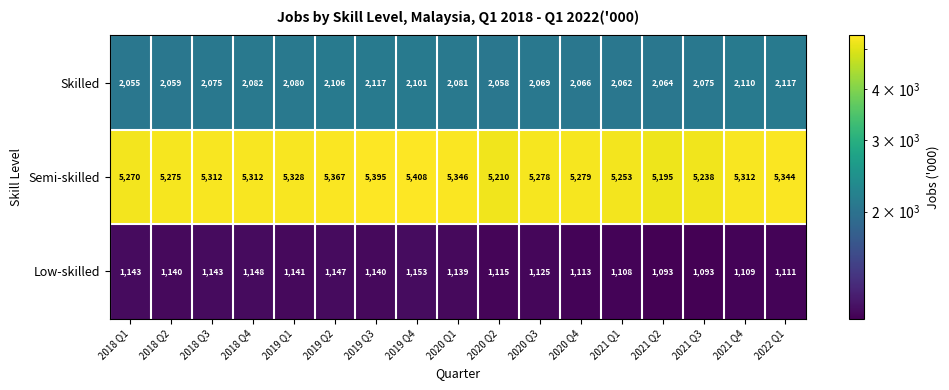

Count the number of categories in the chart.

17